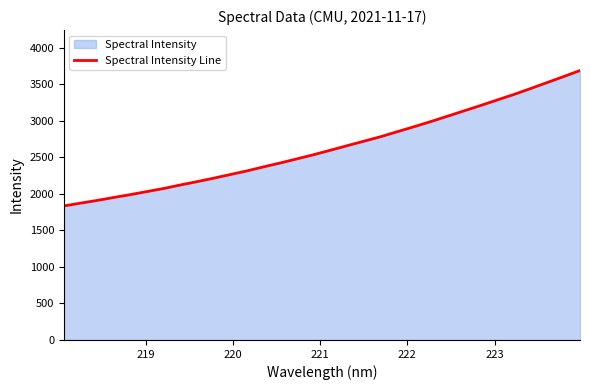

What is the difference between the maximum and minimum values?

1853.6